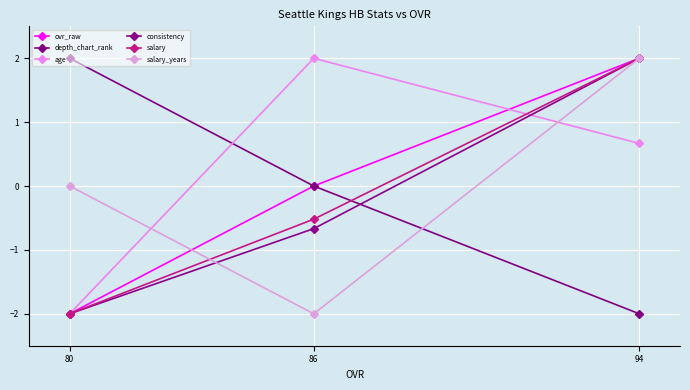

Reading right to left, what are all the values shown in this chart?

ovr_raw: 94=2.0	86=0.0	80=-2.0
depth_chart_rank: 94=-2.0	86=0.0	80=2.0
age: 94=0.7	86=2.0	80=-2.0
consistency: 94=2.0	86=-0.7	80=-2.0
salary: 94=2.0	86=-0.5	80=-2.0
salary_years: 94=2.0	86=-2.0	80=0.0